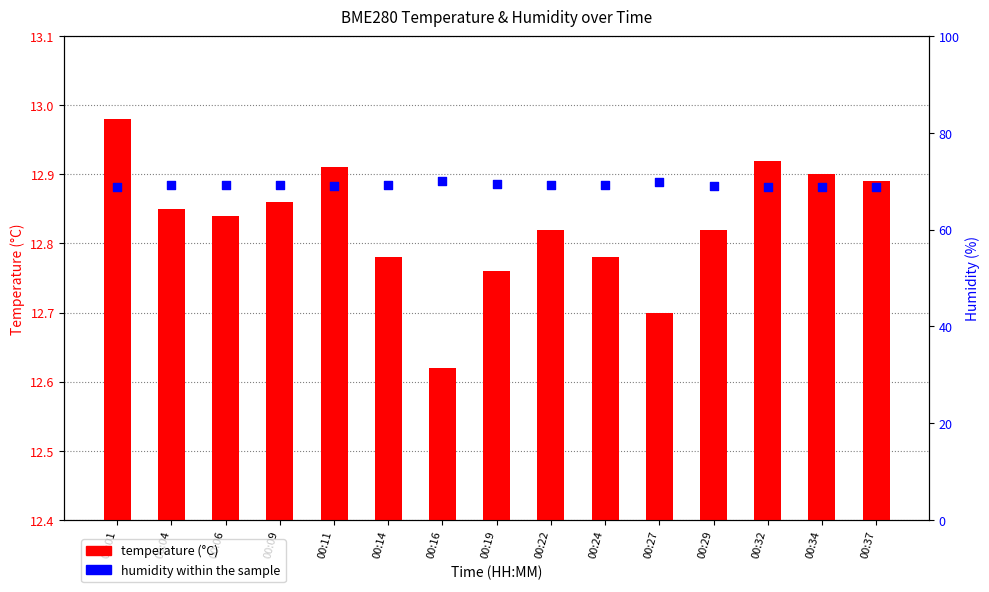

Which series has the widest spread of Y values?

humidity (%)